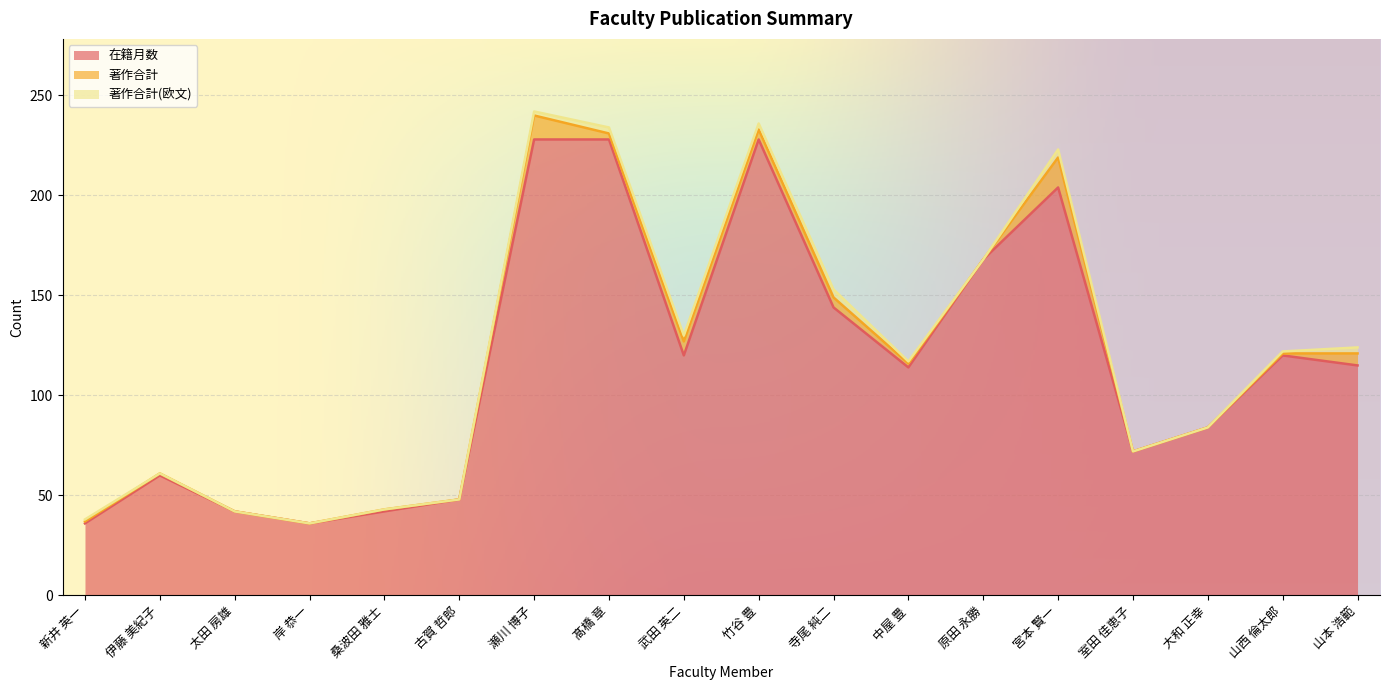

Reading right to left, what are all the values shown in this chart?

在籍月数: 115	120	84	72	204	168	114	144	228	120	228	228	48	42	36	42	60	36
著作合計: 6	1	0	0	15	0	2	5	5	7	3	12	0	1	0	0	1	1
著作合計(欧文): 3	1	0	0	4	0	1	4	3	3	3	2	0	0	0	0	0	1